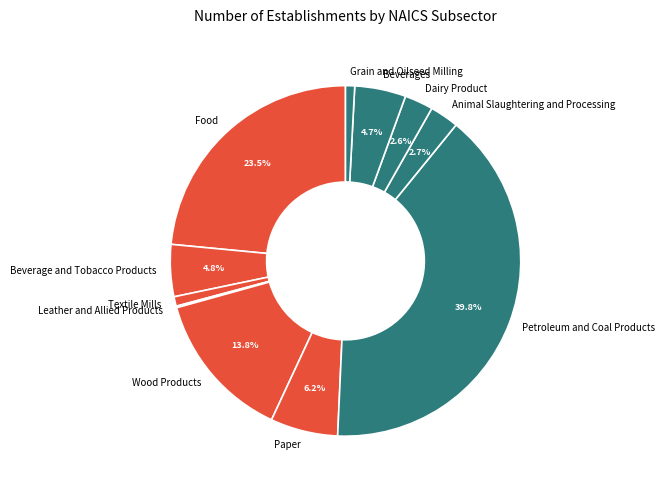

Does Beverage and Tobacco Products represent more than half of the total?

No